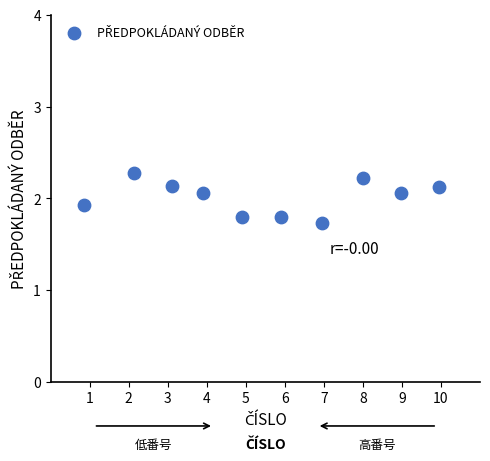

What is the average X value?

5.5